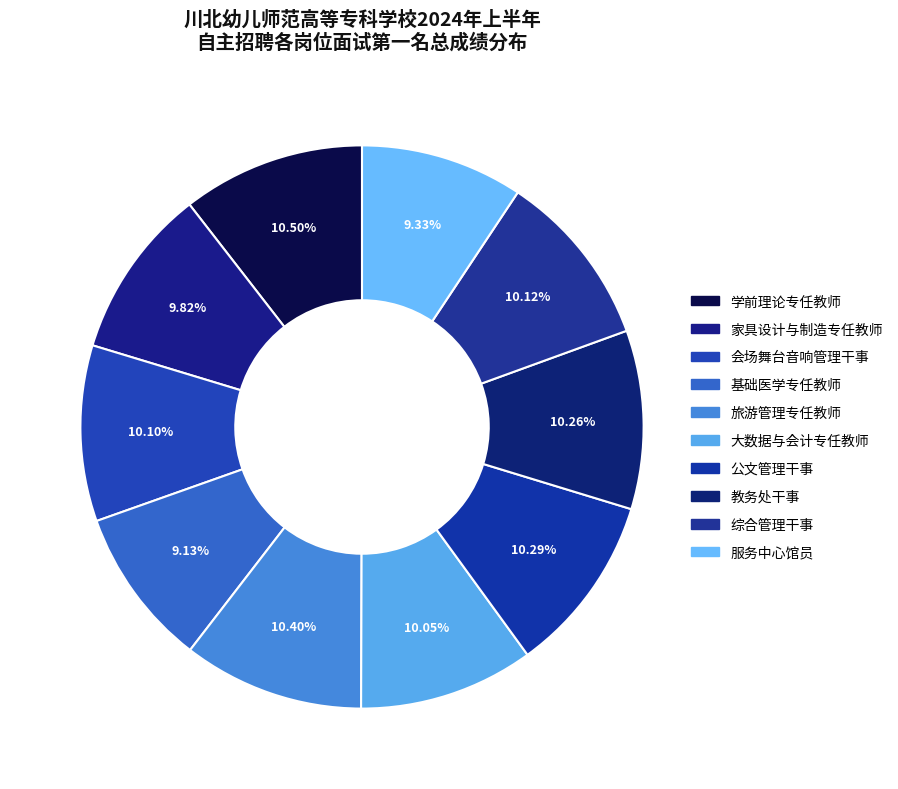

To the nearest percent, what portion does 教务处干事 represent?

10%